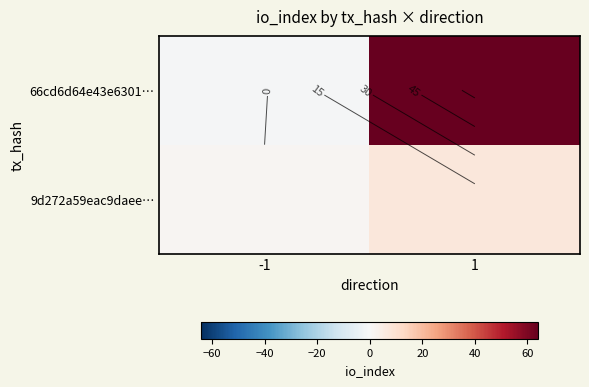

True or false: 66cd6d64e43e6301… has a value of 0 at -1.

False